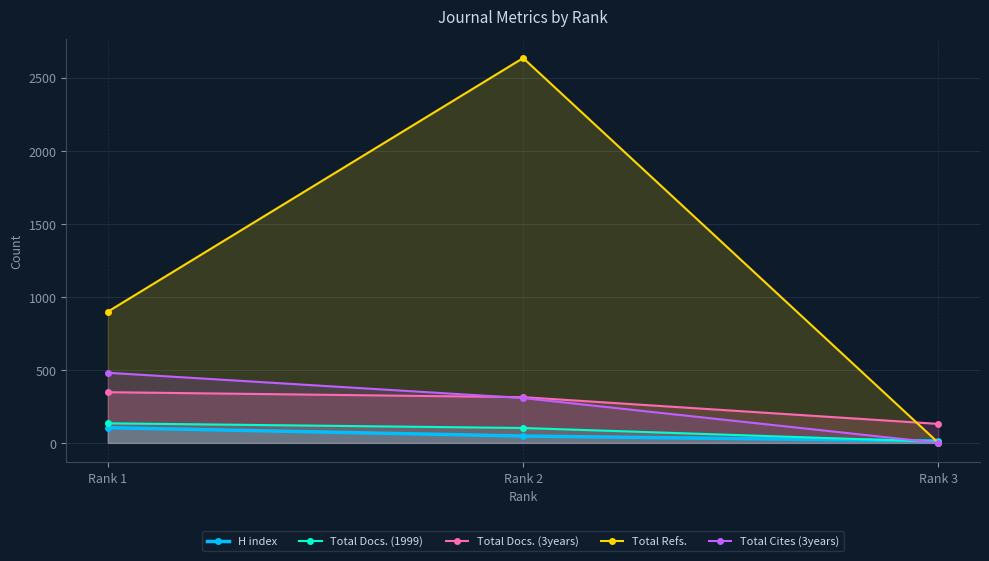

The Total Cites (3years) series shows 480 at Rank 1. True or false?

True